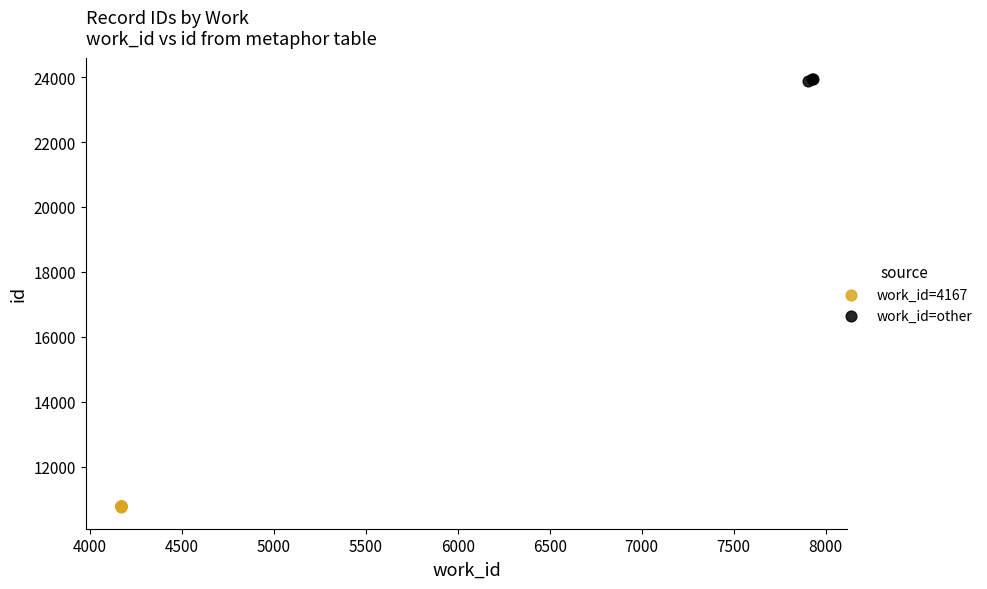

Which series contains the highest Y value?

work_id=other